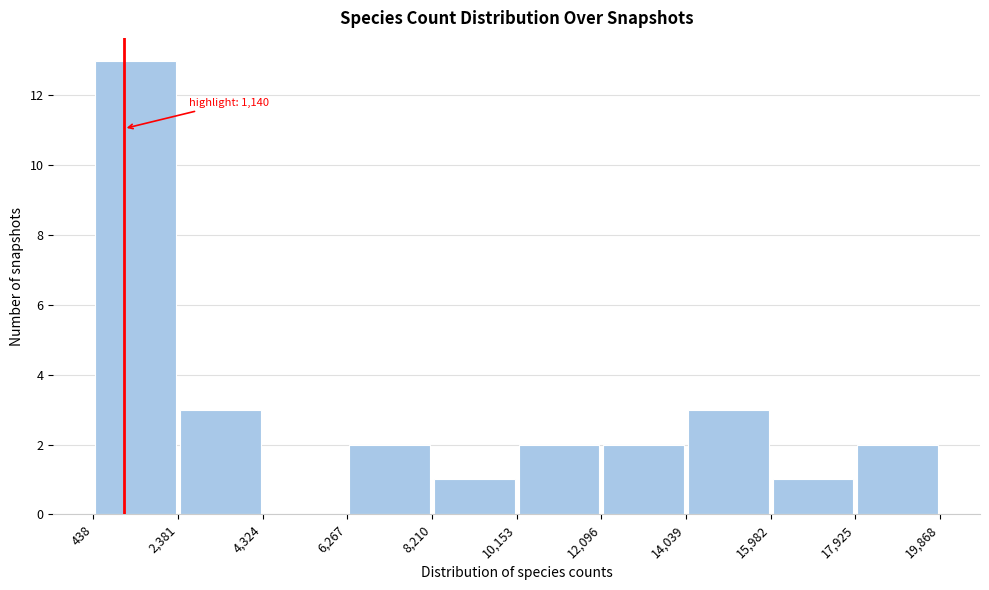

Over which range of the x-axis is the bar tallest?

438 to 2,381